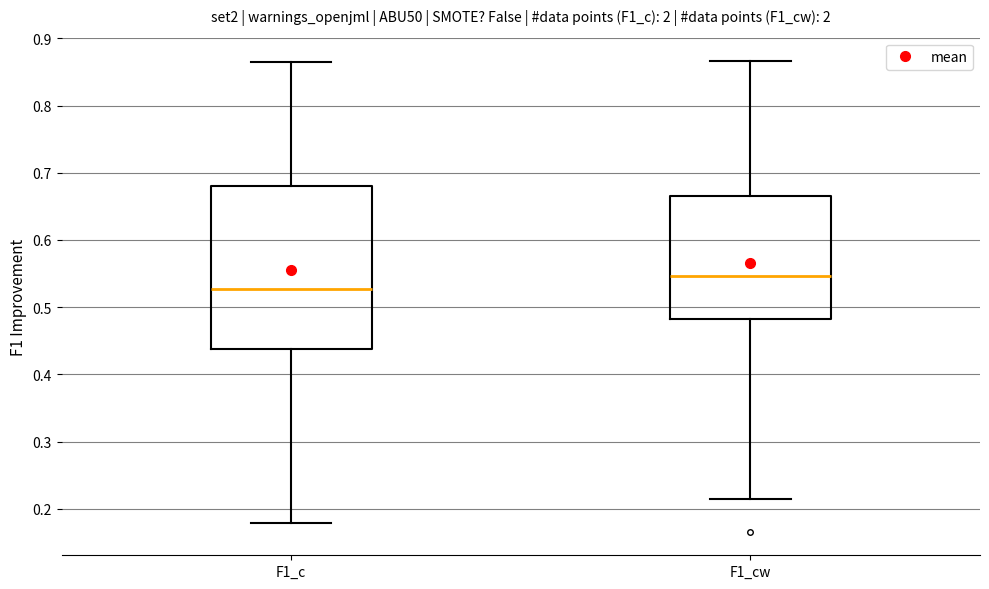

Which box's median line is the highest?

F1_cw